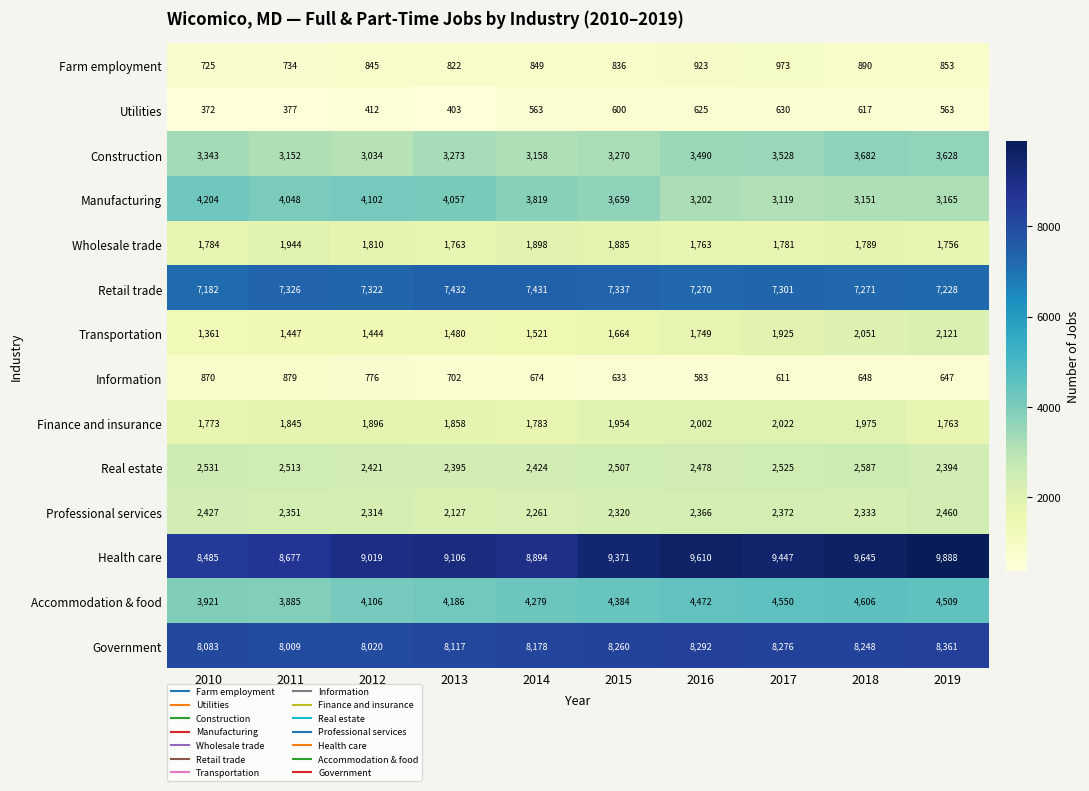

Which series has the largest range (max minus min)?

Health care